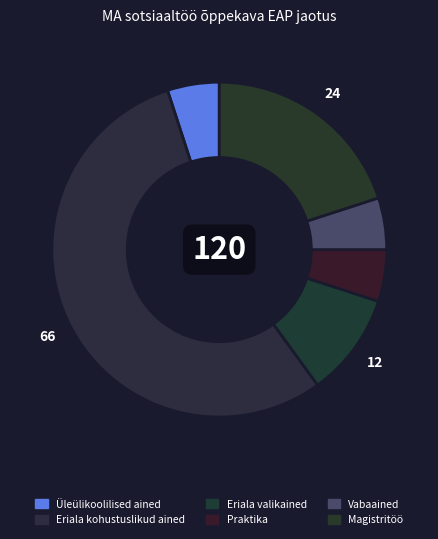

Count the number of slices in the pie.

6